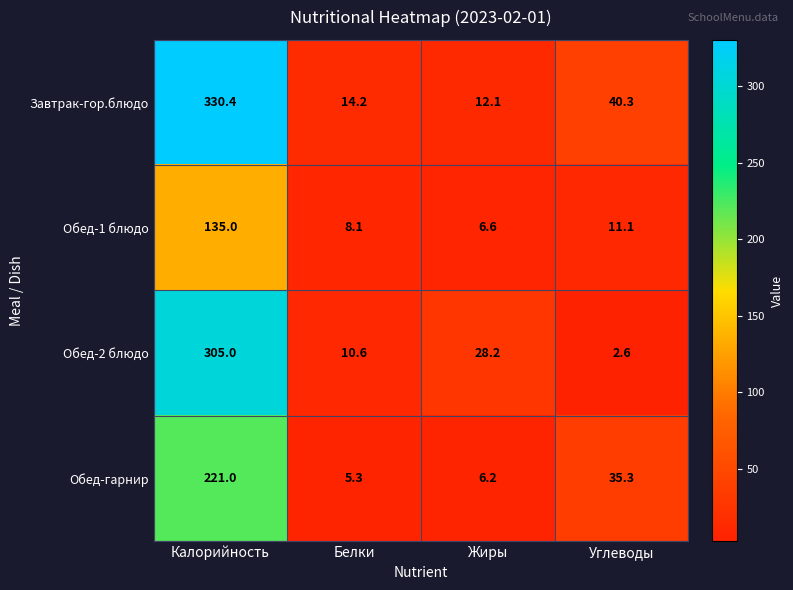

What is the sum of the Обед-2 блюдо values at Углеводы and Жиры?

30.8